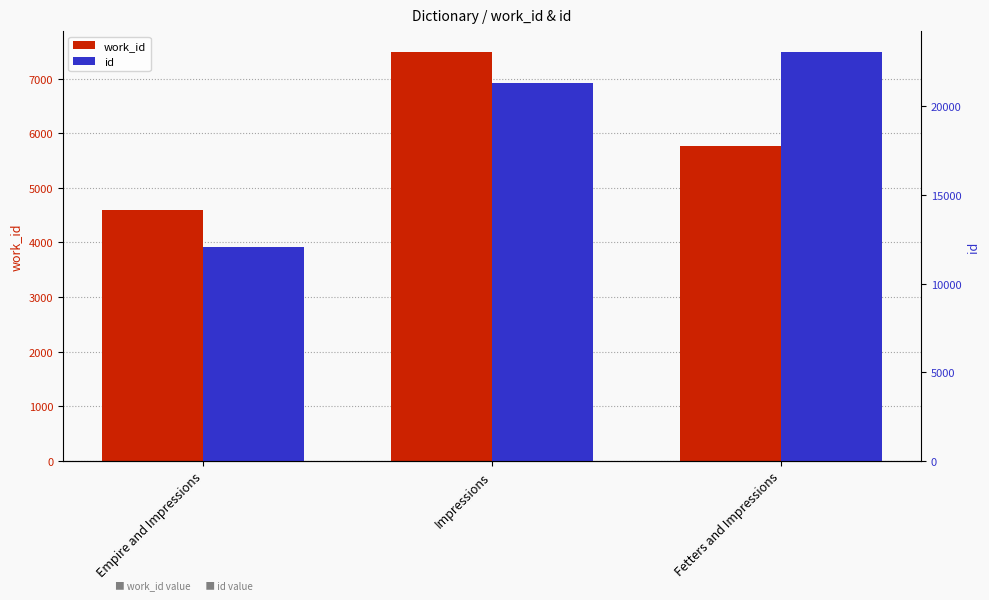

List the series in order of their peak value, lowest first.

work_id, id